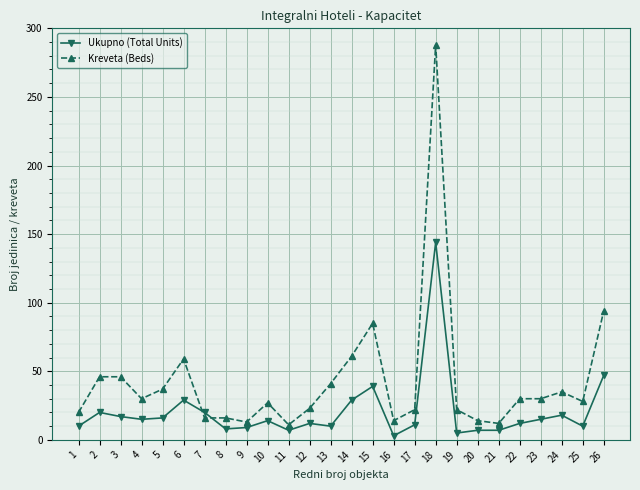

What is the difference between the maximum and minimum values in the Kreveta (Beds) series?

277